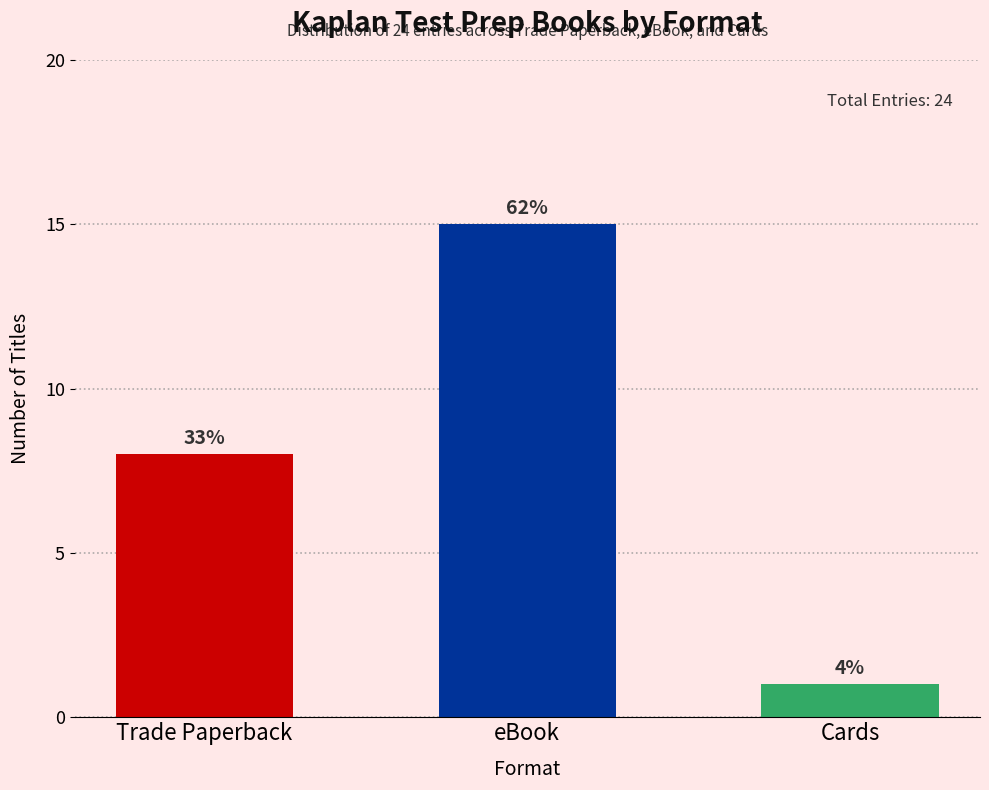

The value at Trade Paperback is 4. True or false?

False